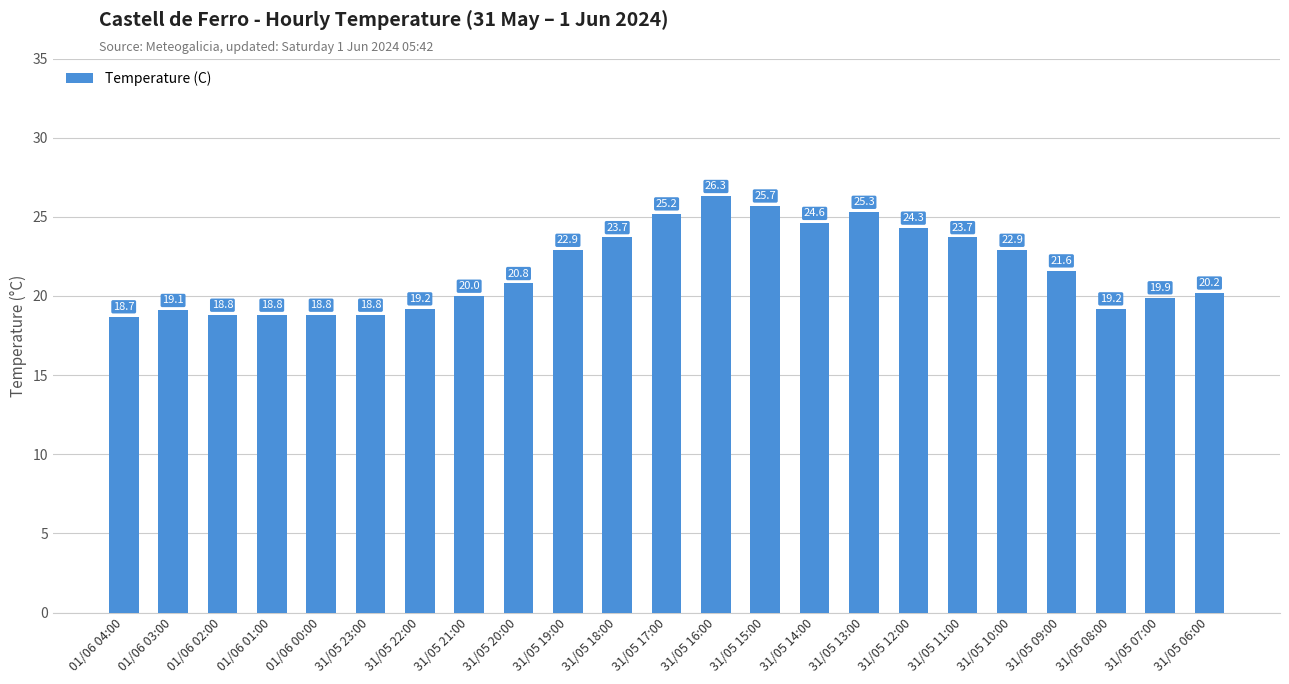

Where is the data nearest to the value 22?

31/05 09:00